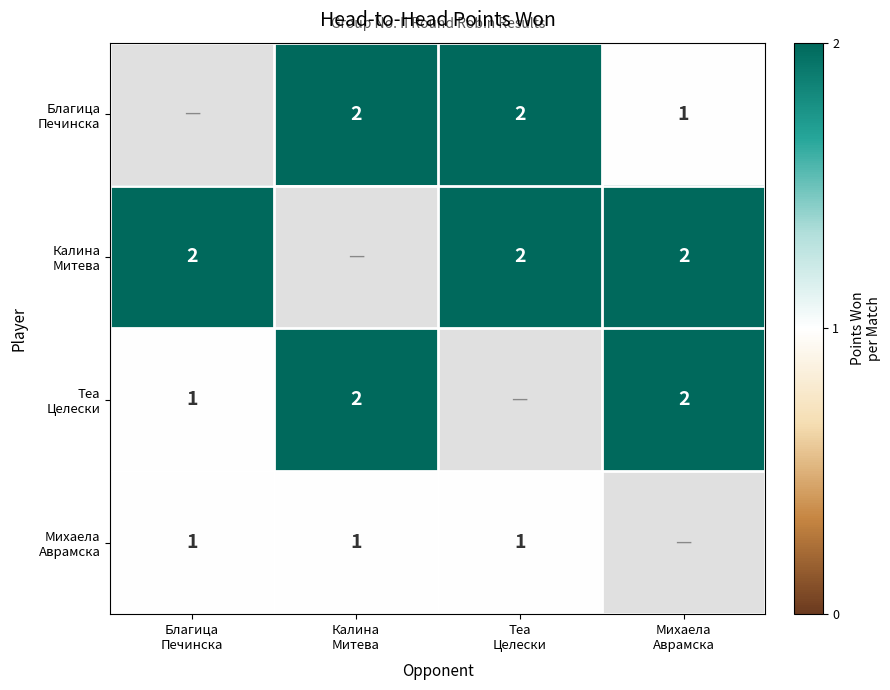

What is the approximate value of Теа Целески at Калина Митева?

2.0